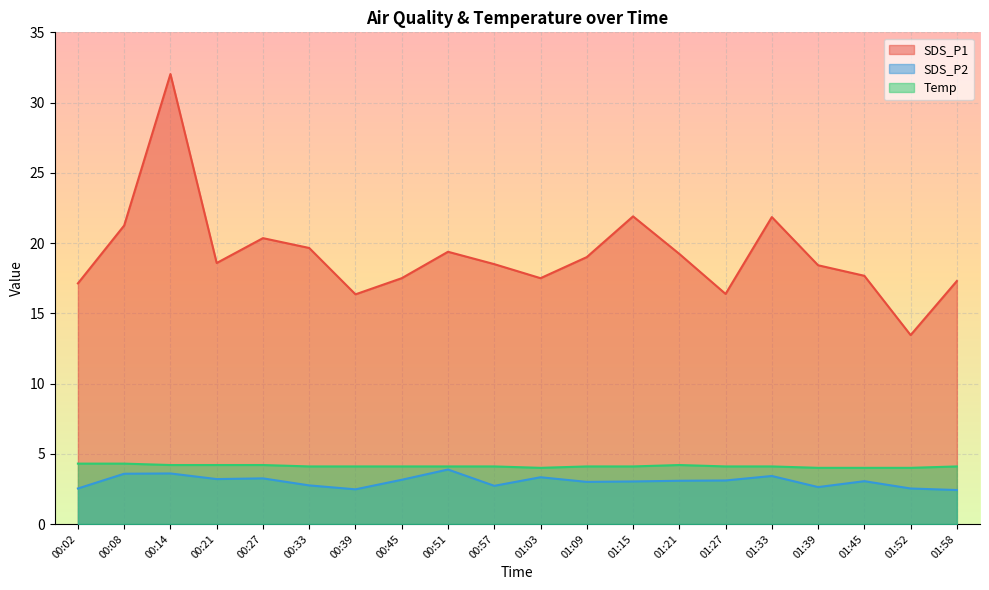

Which category has the highest value in the SDS_P1 series?

00:14